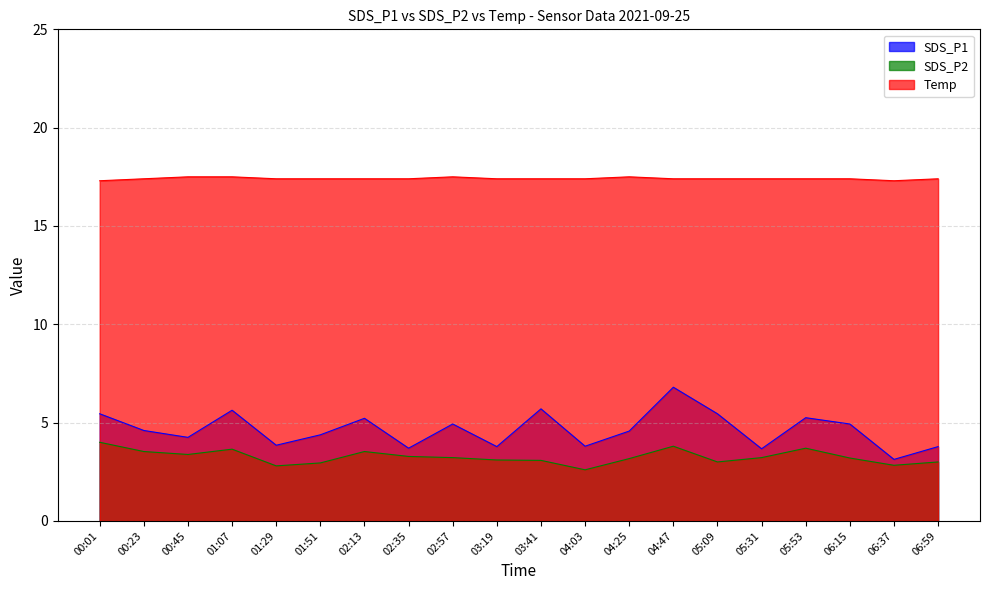

True or false: SDS_P1 and SDS_P2 intersect in this chart.

False